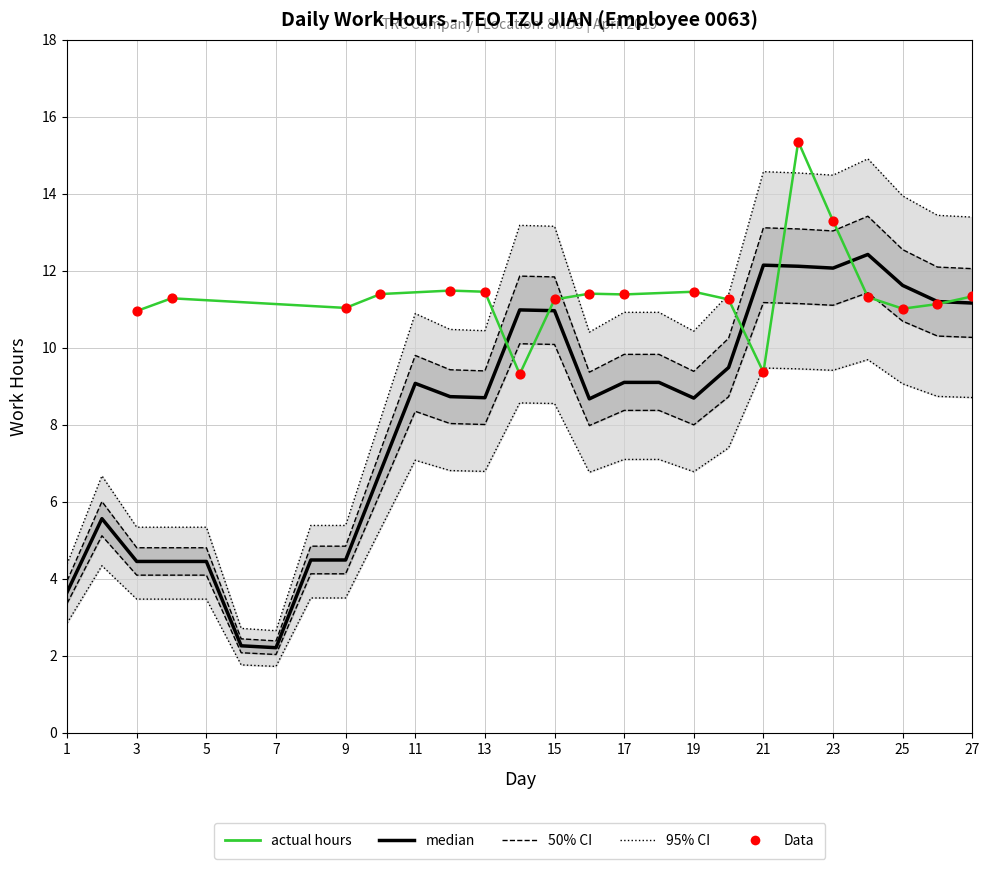

What is the change in value from 9 to 19?

+0.4